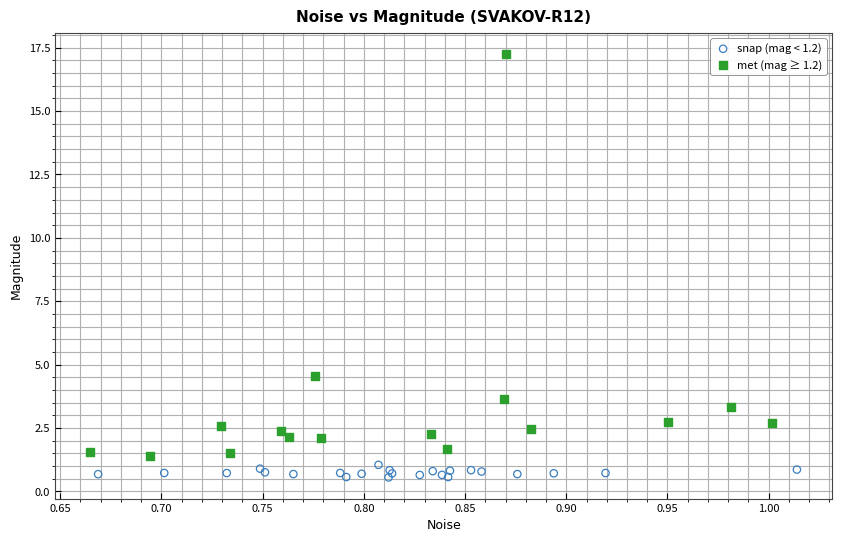

What are all the series names shown in the legend?

snap (mag < 1.2), met (mag ≥ 1.2)